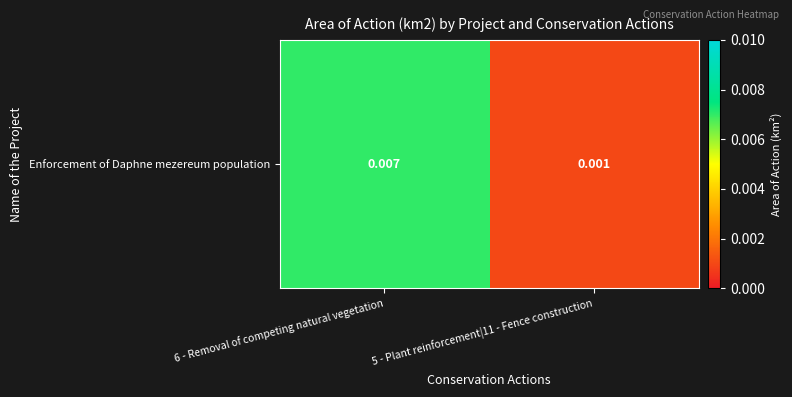

The chart shows a value of 0.0 at 6 - Removal of competing natural vegetation. True or false?

False